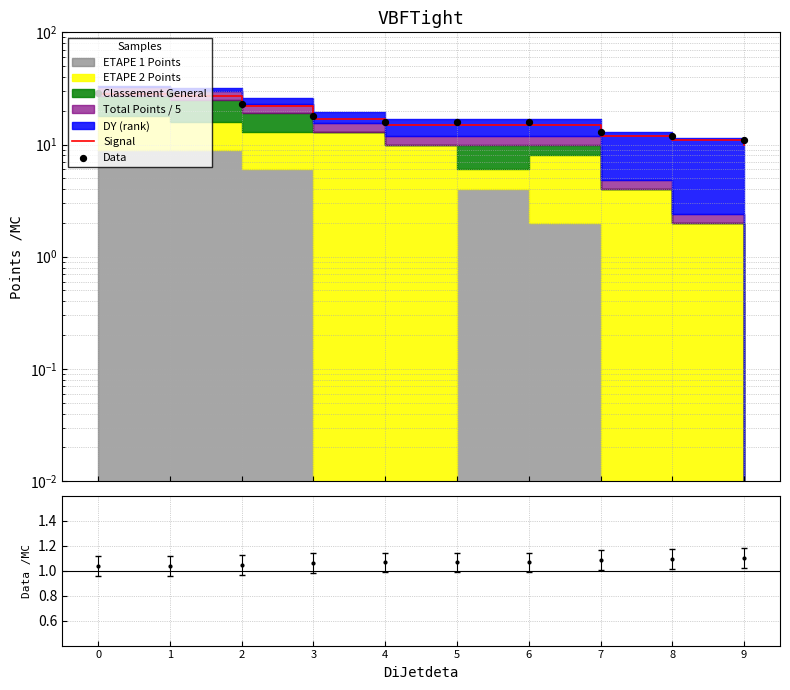

Which series reaches the minimum Y coordinate?

Signal